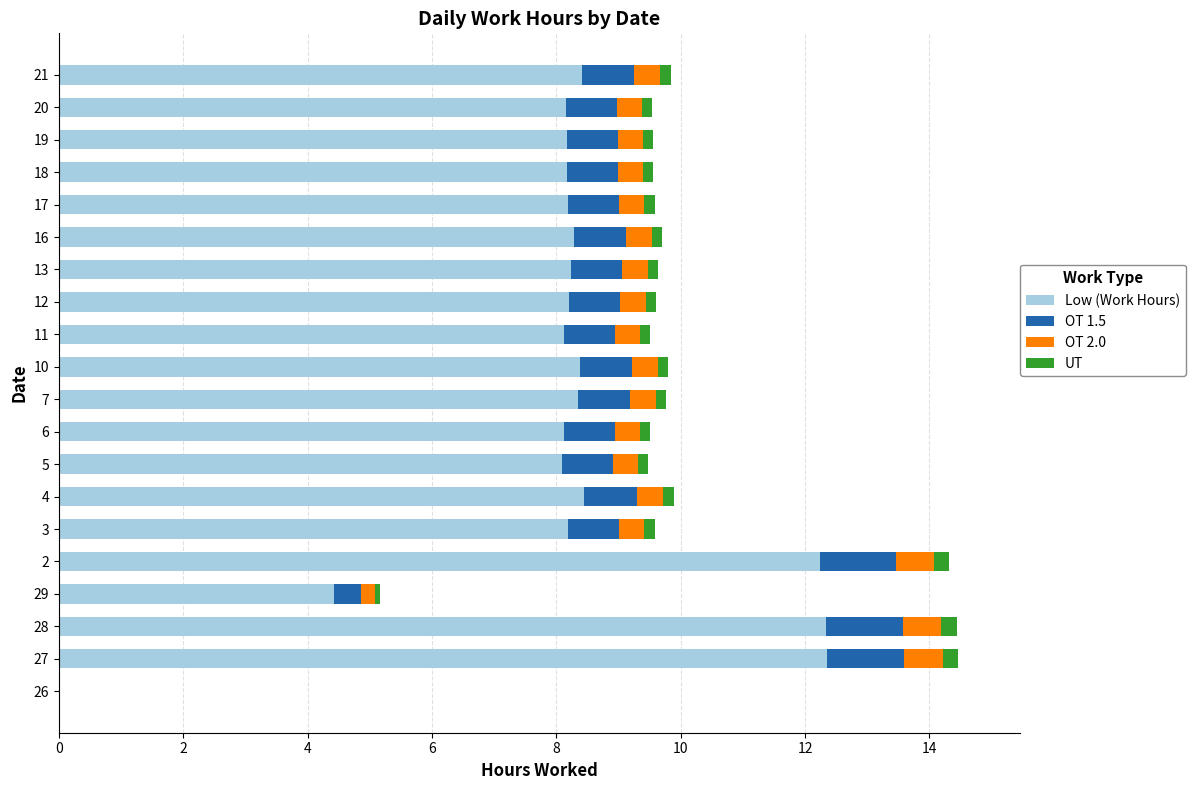

Count the number of data series in this chart.

4